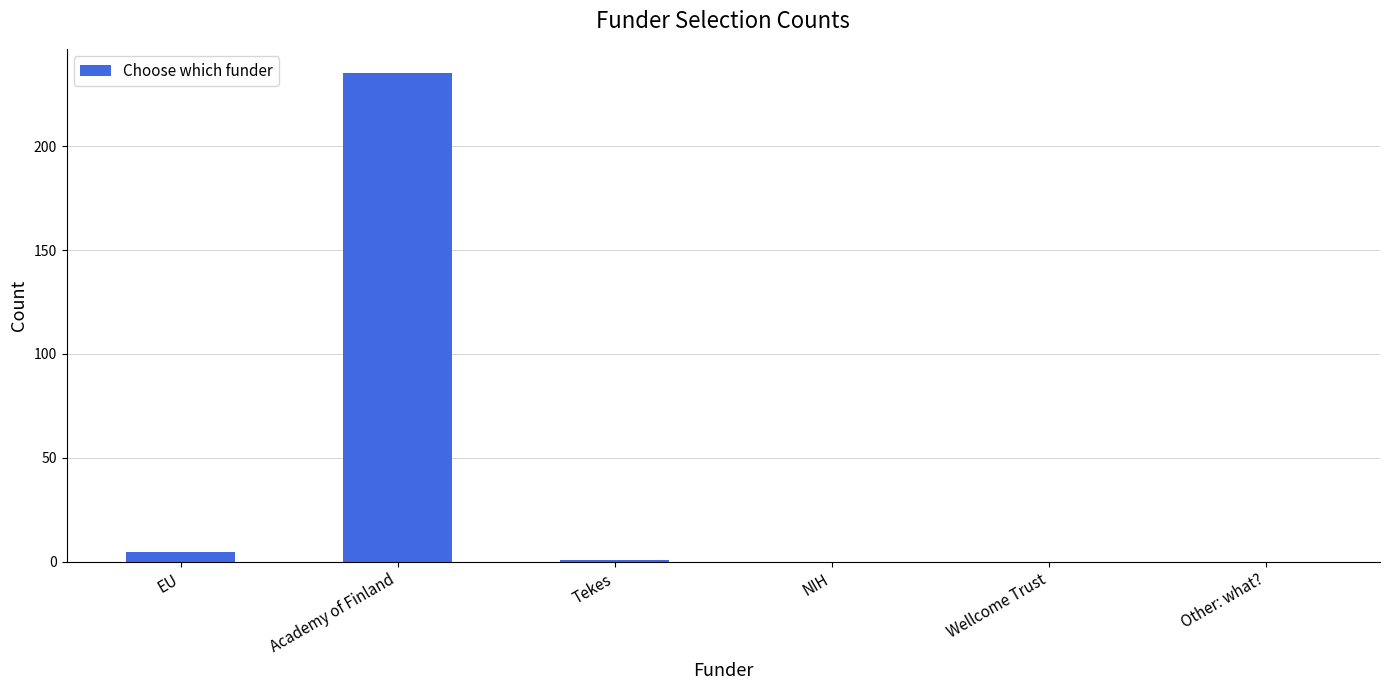

How many series are shown in this chart?

1